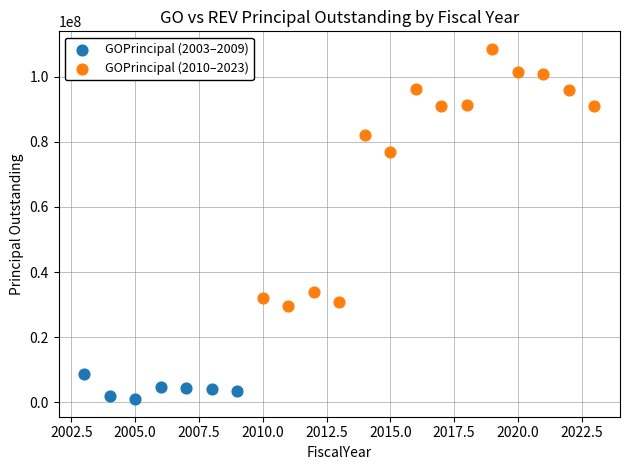

Which series contains the lowest Y value?

GOPrincipal (2003–2009)